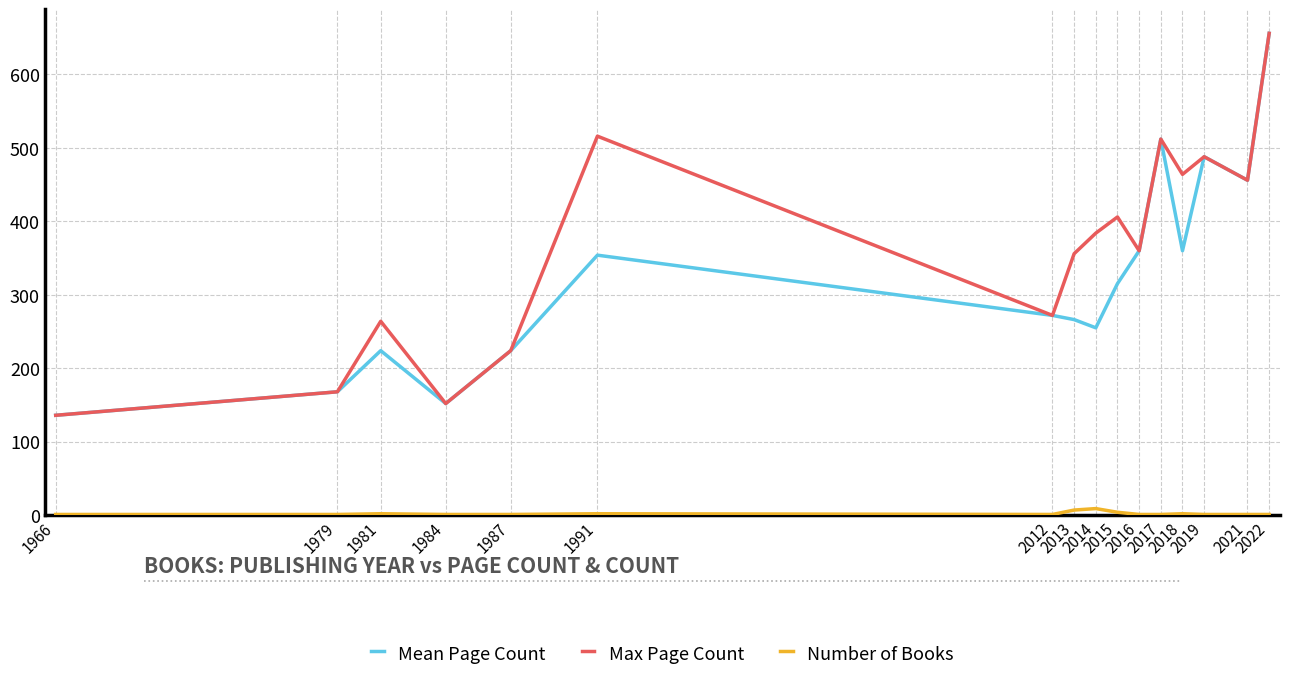

True or false: Mean Page Count and Number of Books cross at least once.

False